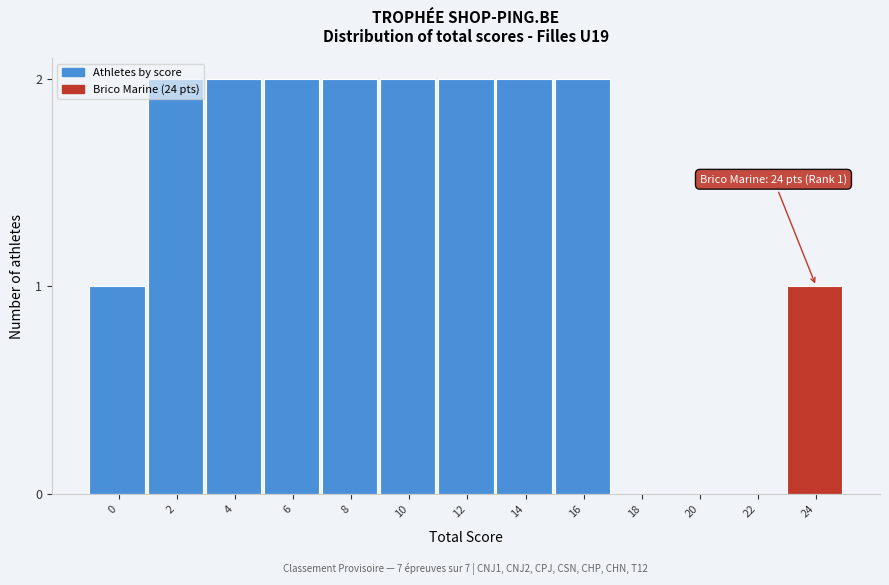

What is the ratio of the value at 2 to the value at 10?

1.0